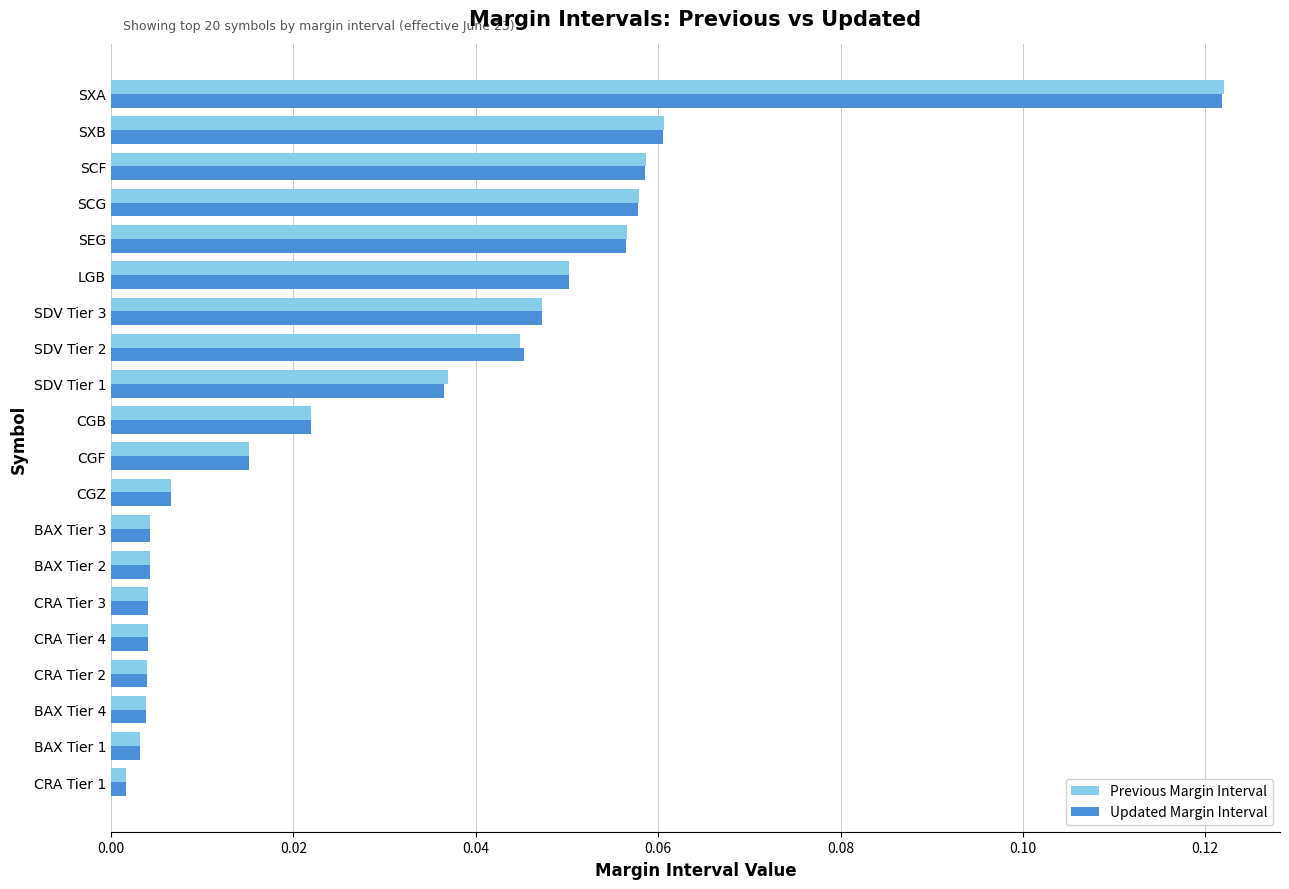

Which series changed the most between BAX Tier 3 and SEG?

Previous Margin Interval